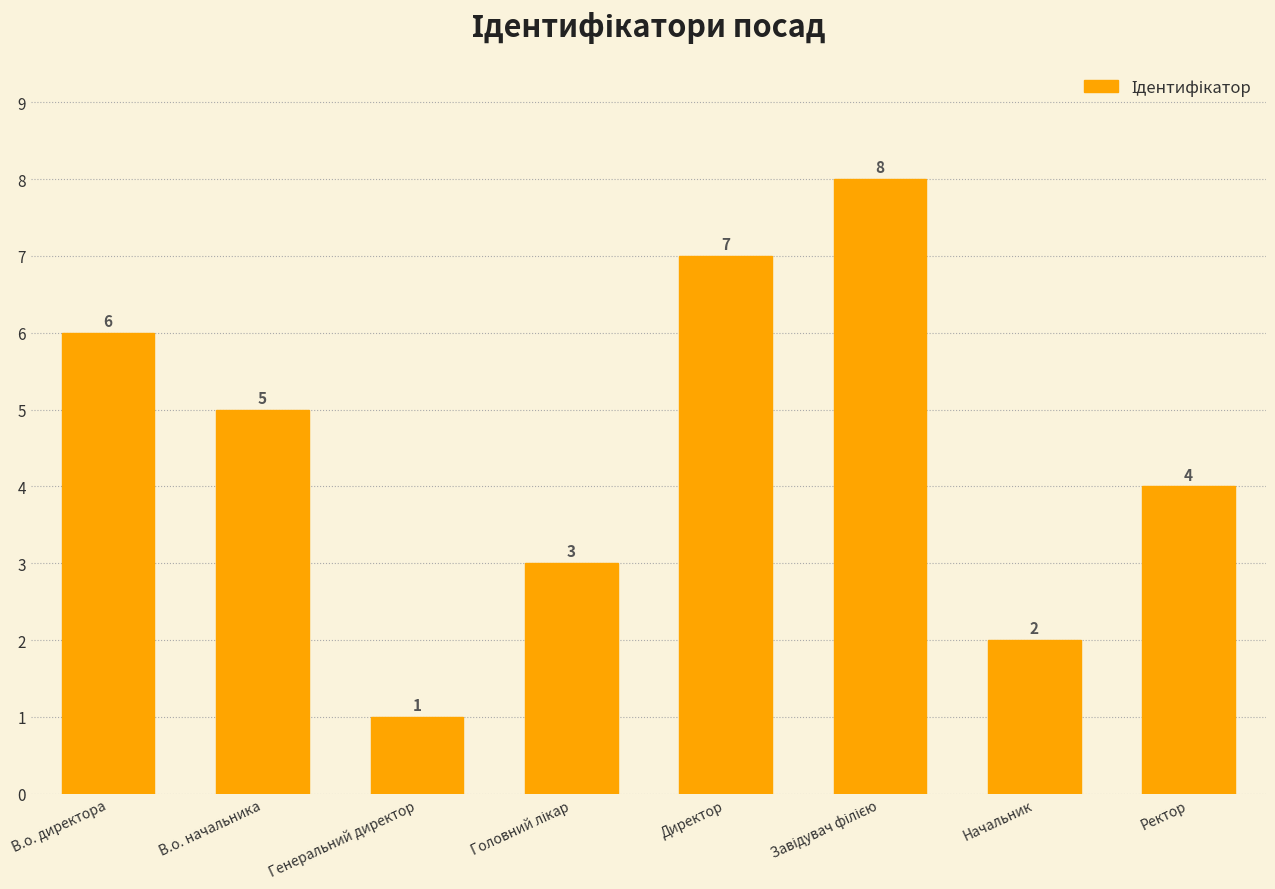

What is the greatest value displayed?

8